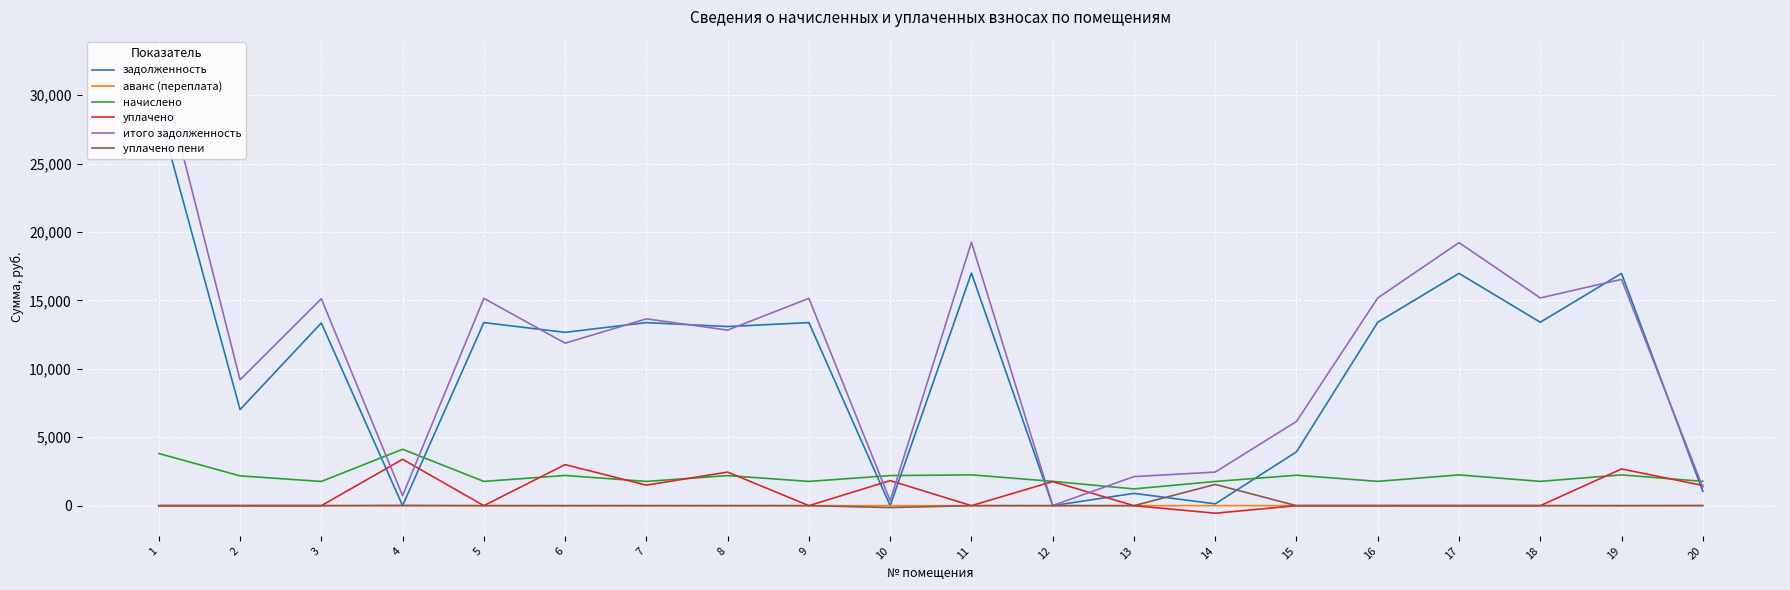

What is the difference between the maximum and minimum values in the аванс (переплата) series?

2.4